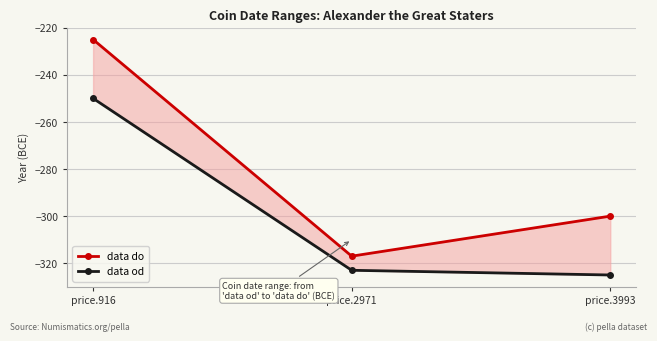

Which series has the widest spread of values?

data do